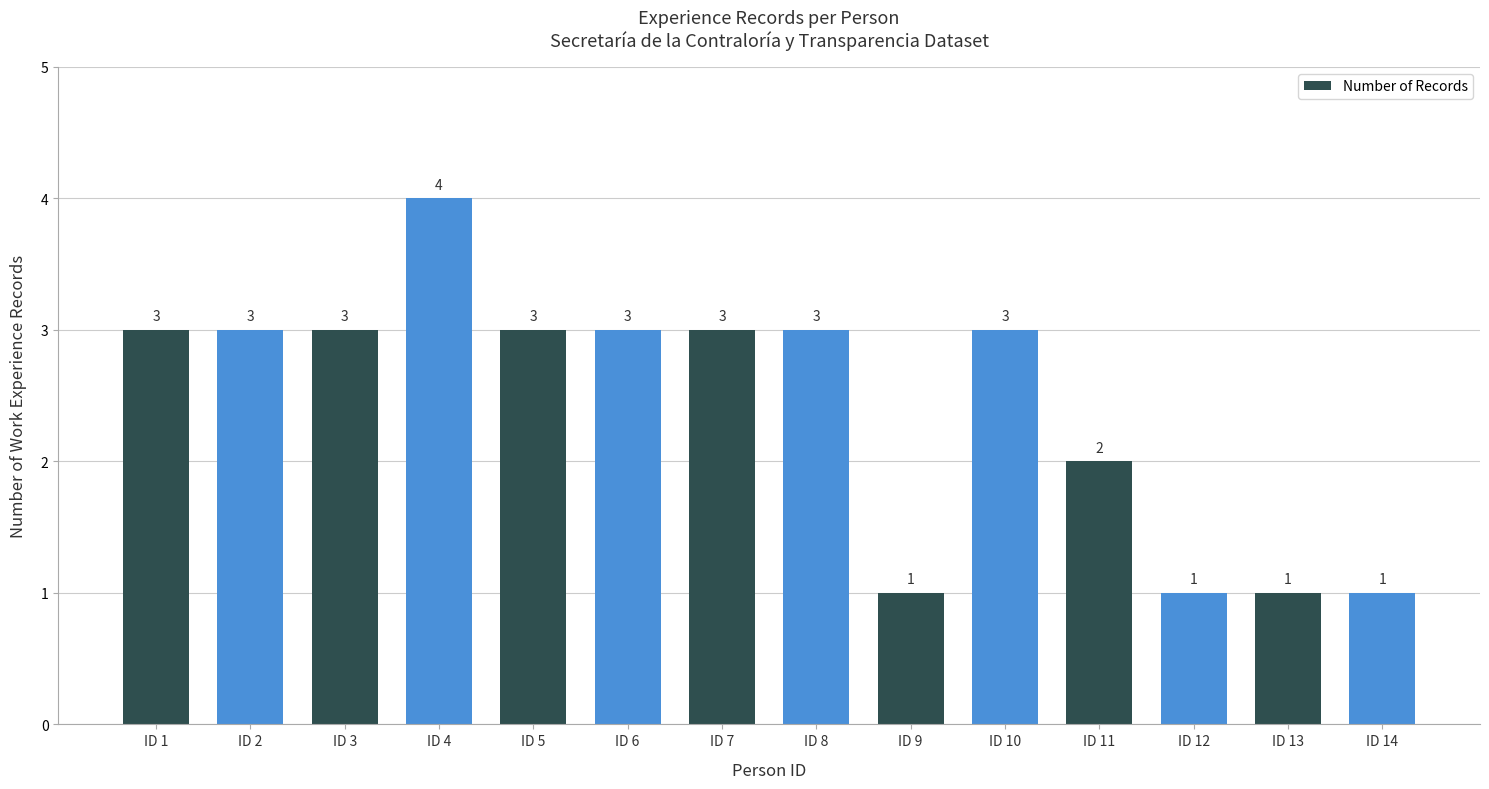

Read the value at ID 5.

3